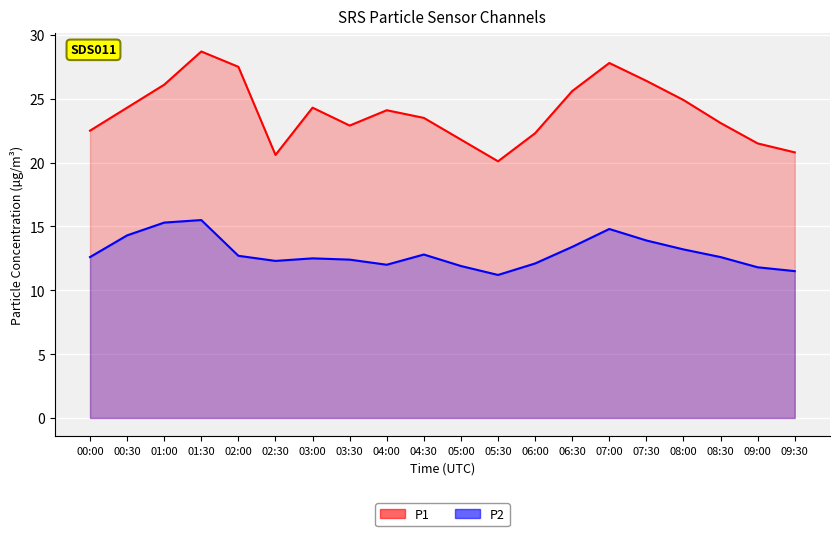

True or false: P2 has more than 2 interior local peaks.

True